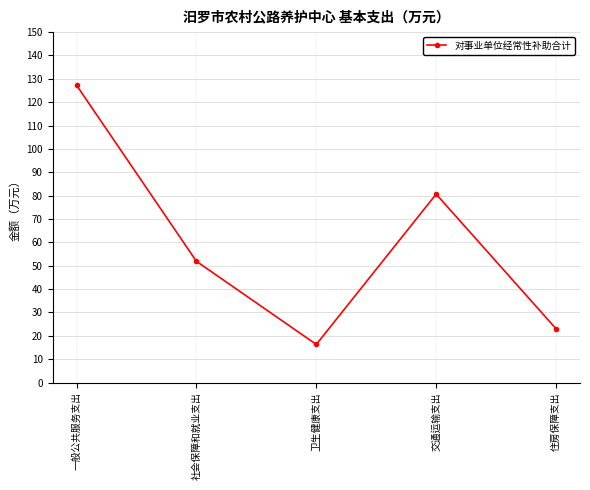

List the labels in order of value, smallest first.

卫生健康支出, 住房保障支出, 社会保障和就业支出, 交通运输支出, 一般公共服务支出